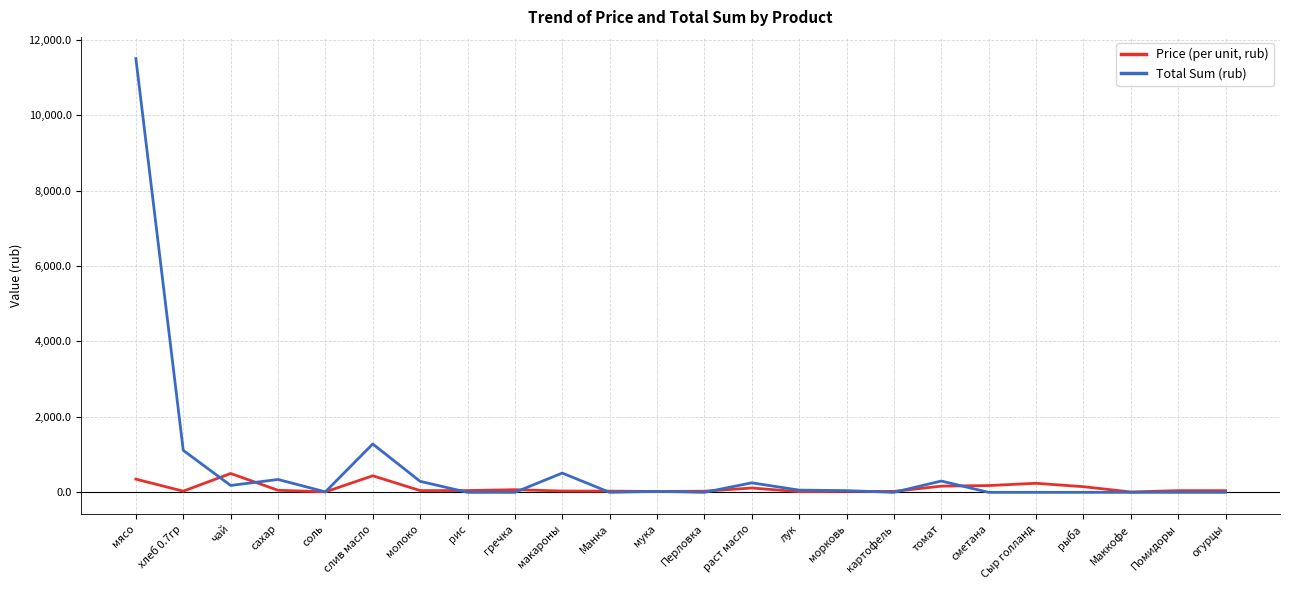

Which series has the largest range (max minus min)?

Total Sum (rub)